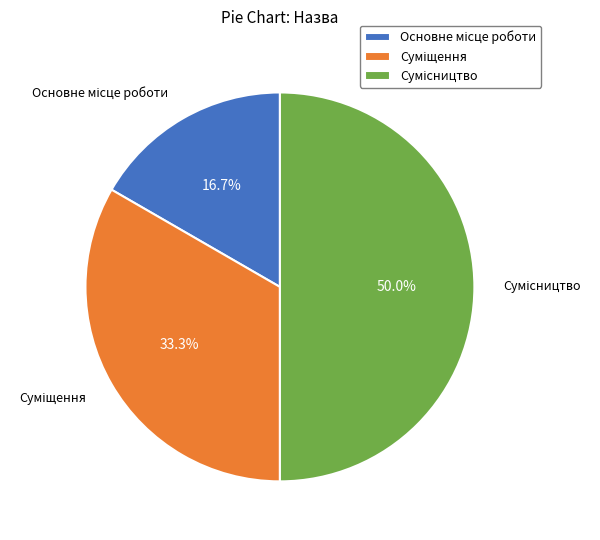

Is Основне місце роботи the majority of the pie?

No